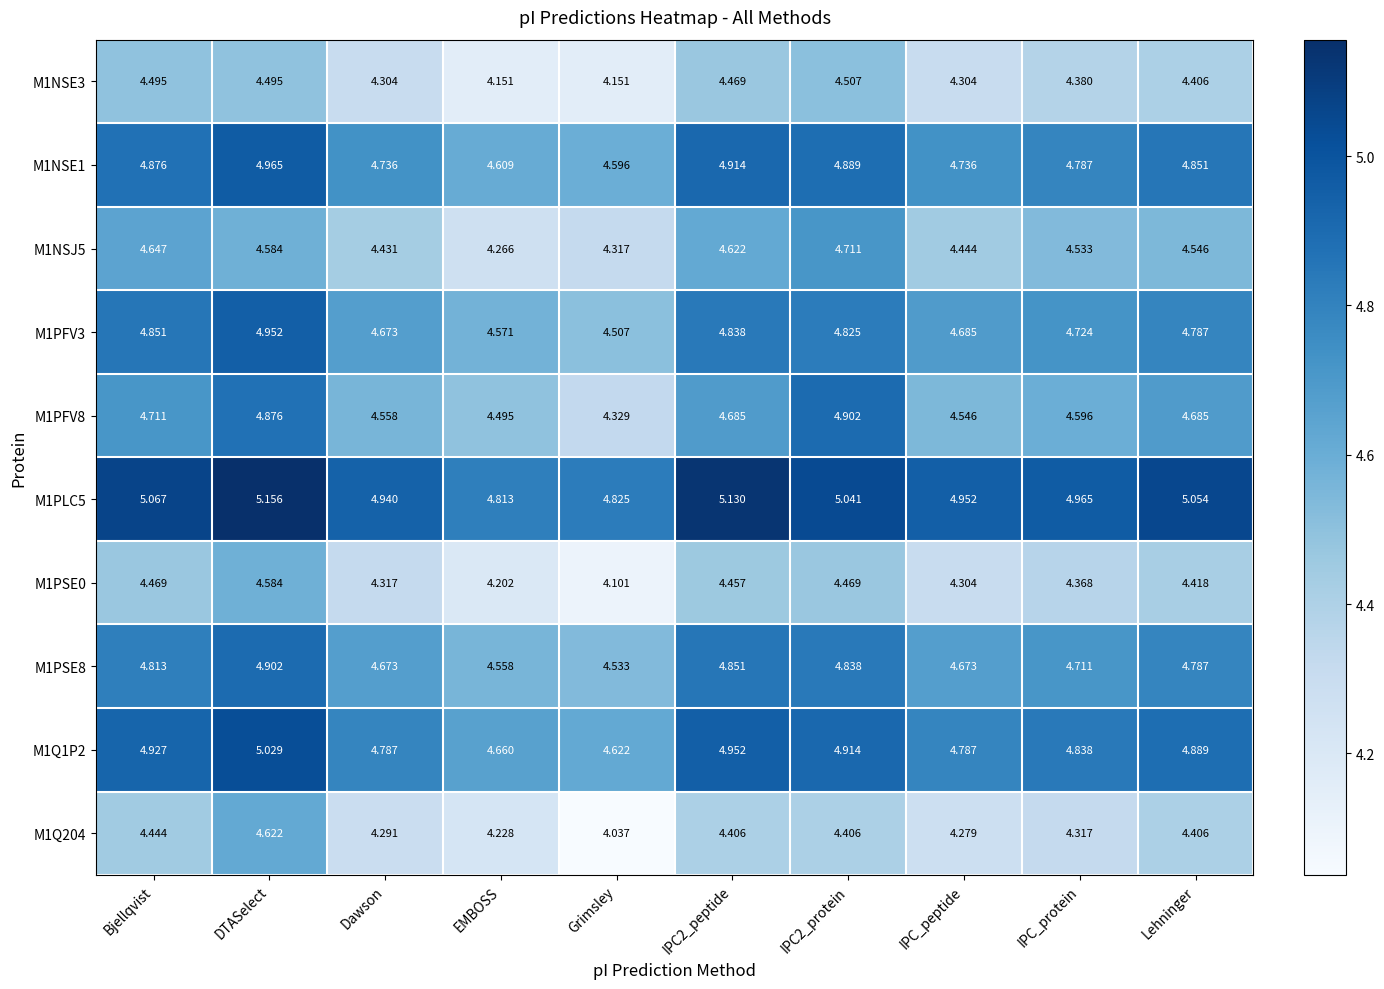

Which category has the lowest value in the M1NSE1 series?

Grimsley